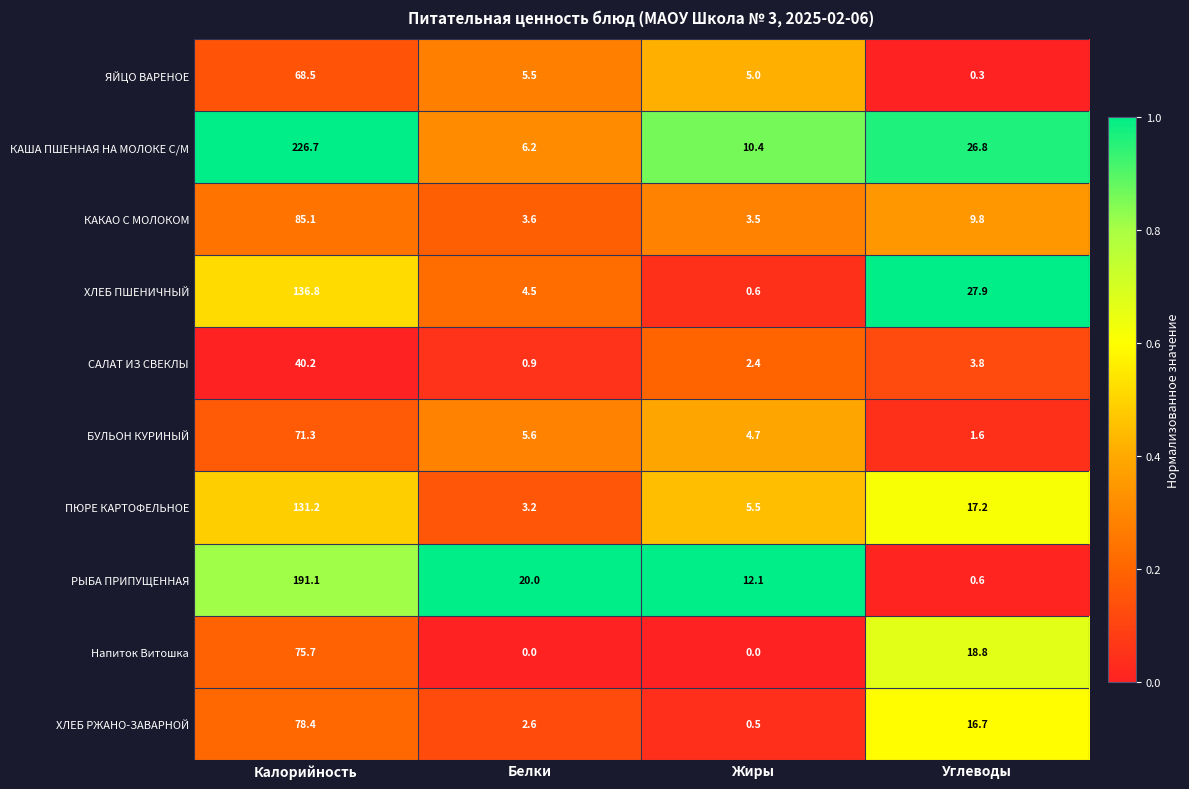

What is the difference between the РЫБА ПРИПУЩЕННАЯ values at Углеводы and Белки?

19.4